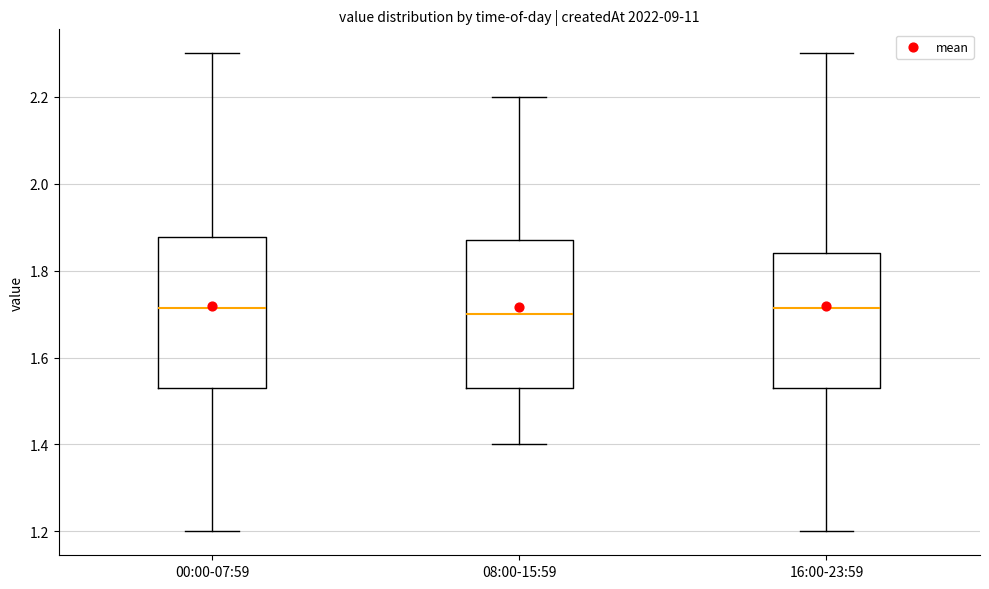

Reading left to right, read every box against the y-axis: the position of its median line, the range the box covers, and the ends of its whiskers. The values are not printed on the chart, so give them approximately, as read against the axis.

00:00-07:59: median 1.72, box 1.54 to 1.88, whiskers 1.20 to 2.30
08:00-15:59: median 1.70, box 1.54 to 1.88, whiskers 1.40 to 2.20
16:00-23:59: median 1.72, box 1.54 to 1.84, whiskers 1.20 to 2.30